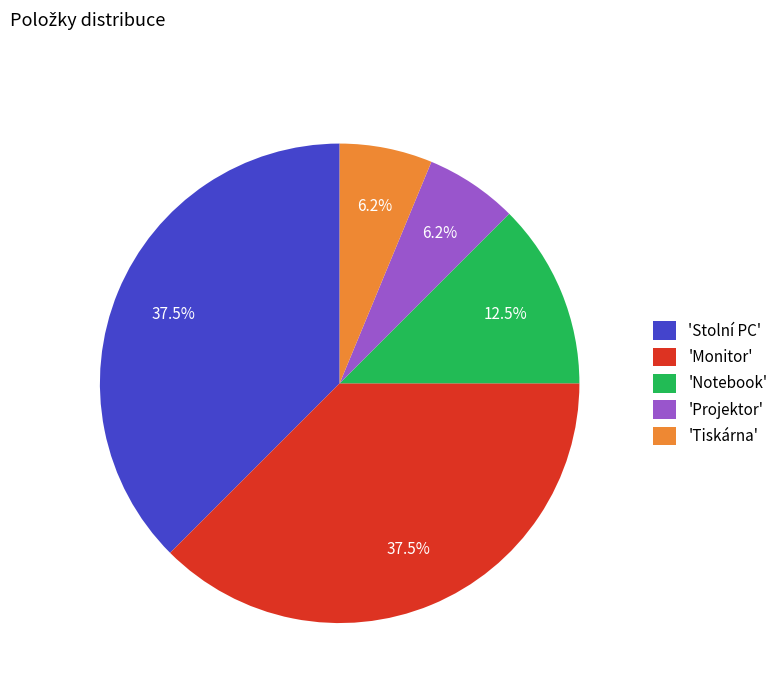

Count the number of slices in the pie.

5